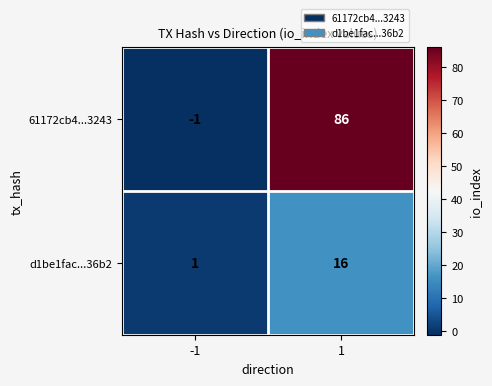

What is the spread (max minus min) of values at 1?

70